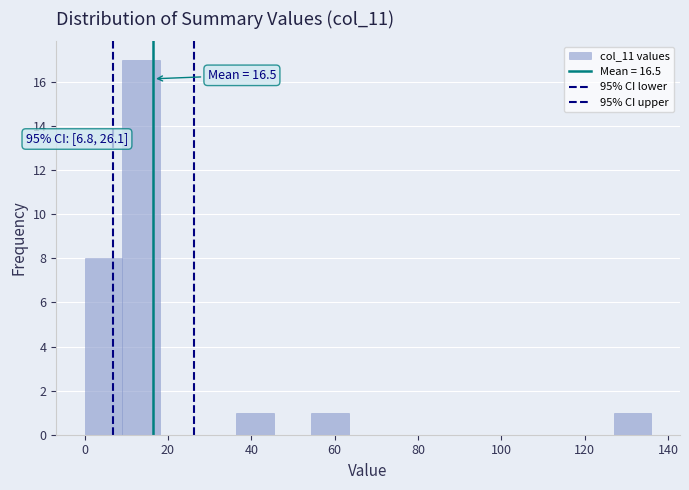

Which range on the x-axis has the tallest bar?

10 to 18